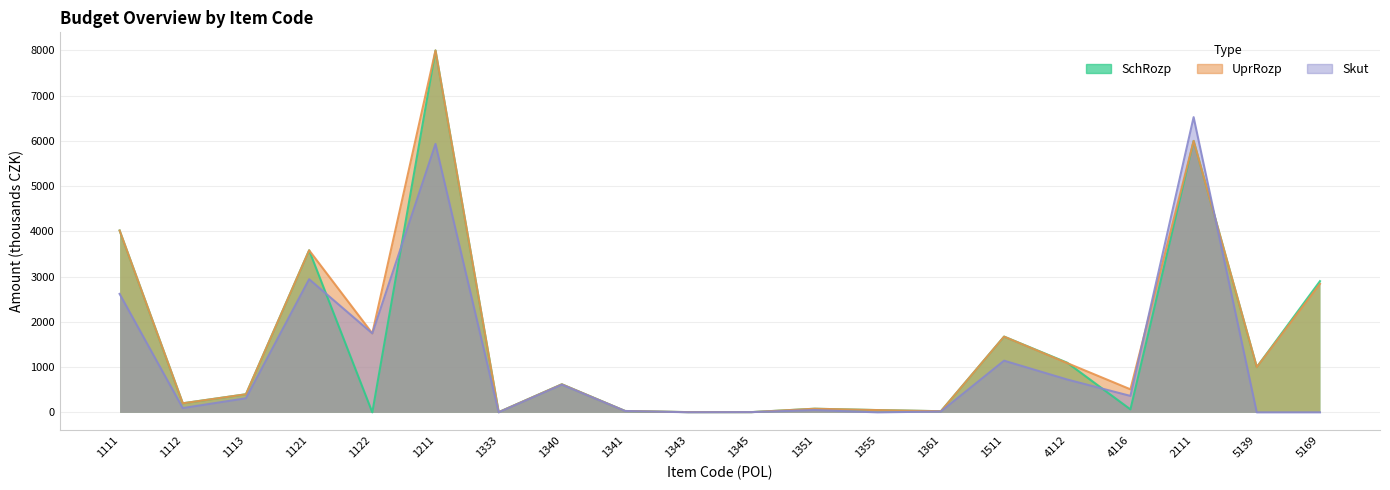

What is the total value across all series at 1111?

8038.0